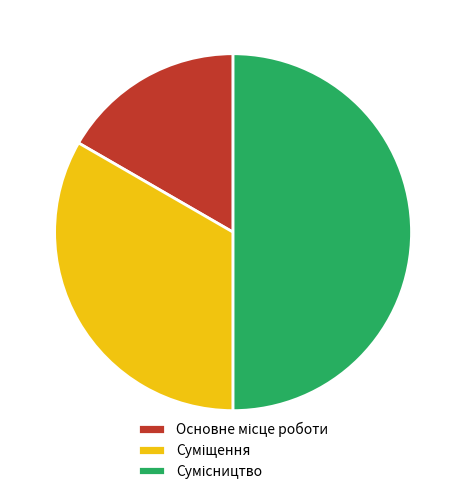

Is Сумісництво the majority of the pie?

No